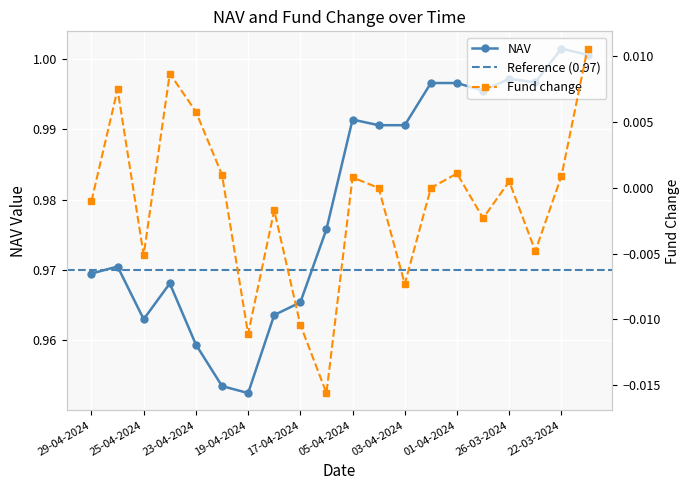

The value of NAV at 05-04-2024 is 1.3. True or false?

False